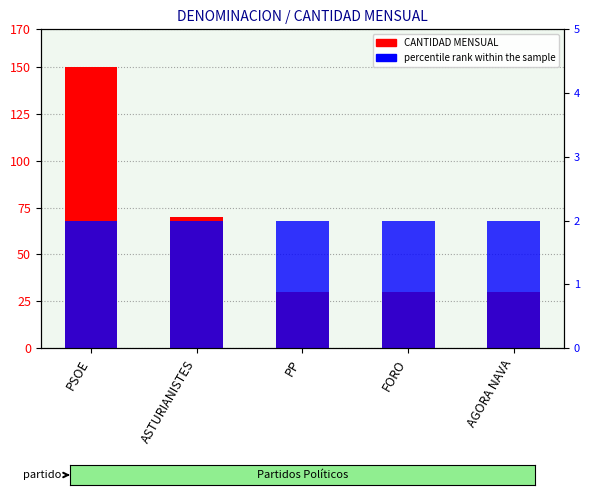

What is the sum of the CANTIDAD MENSUAL values at PSOE and AGORA NAVA?

180